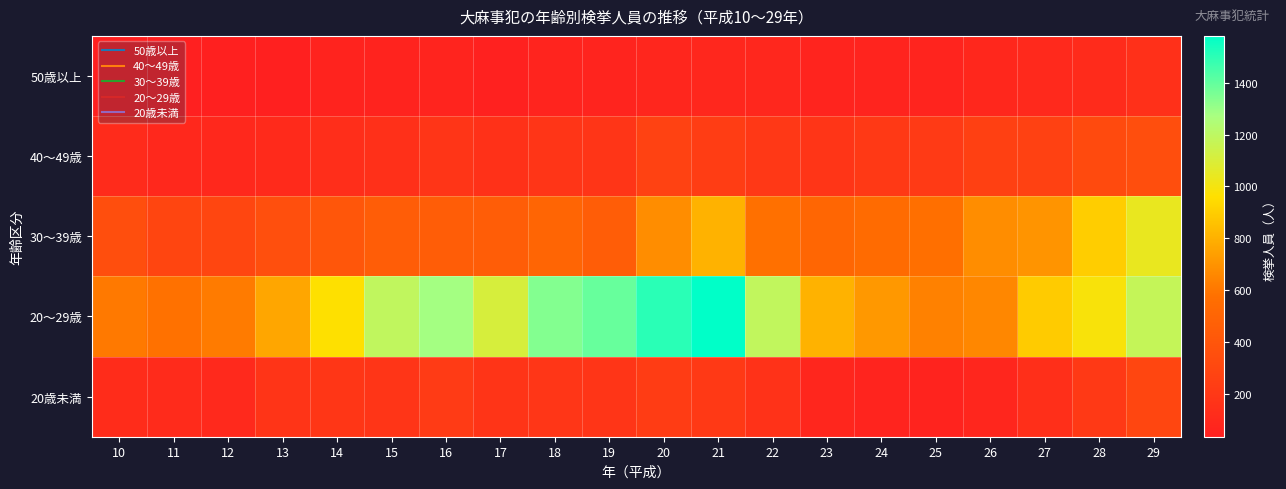

Which series has the largest range (max minus min)?

20～29歳